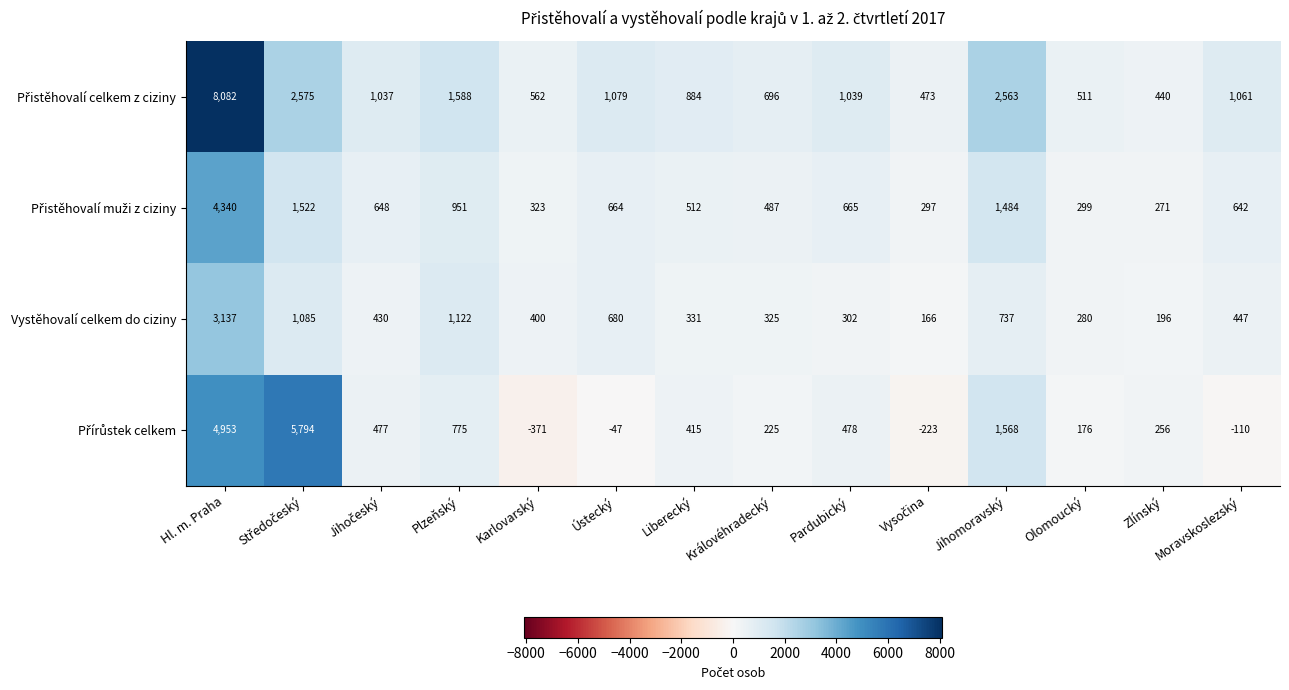

What is the minimum value shown in the chart?

-371